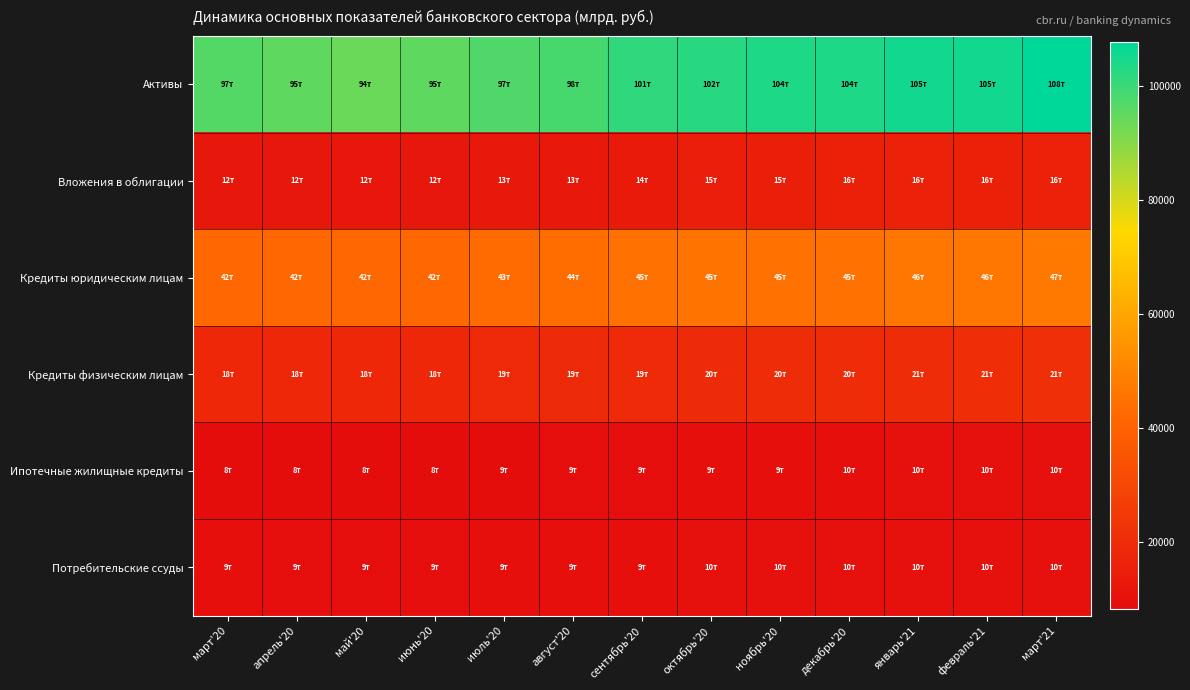

How many series are shown in this chart?

6